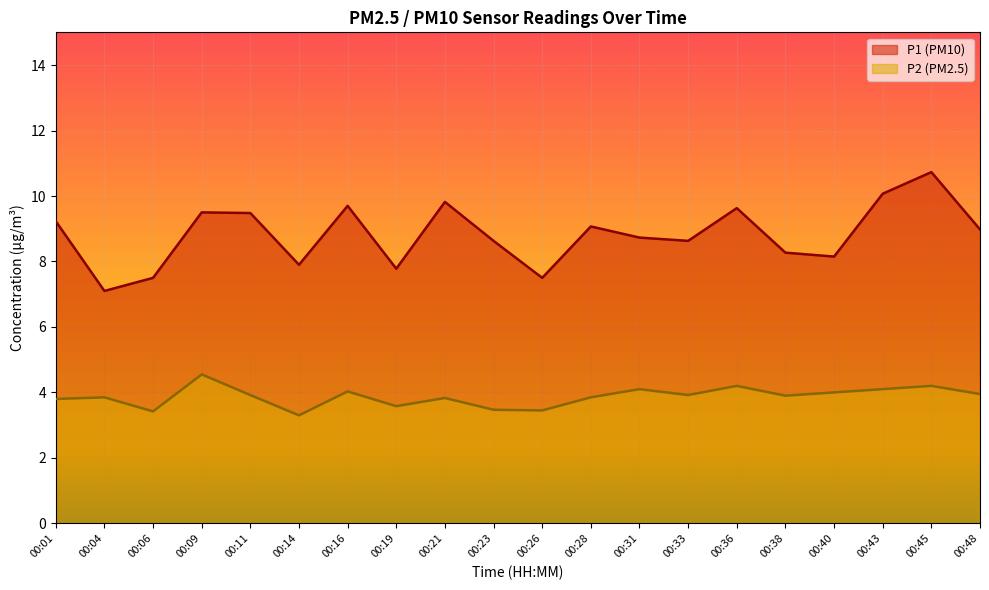

Between 00:40 and 00:19, which is larger?

00:40